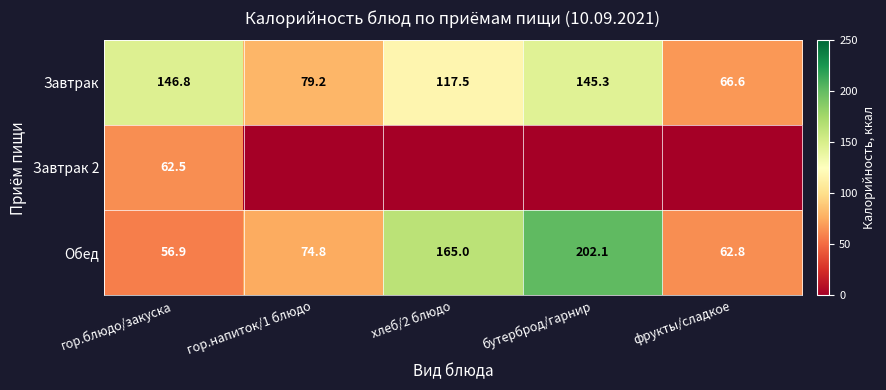

What is the spread (max minus min) of values at бутерброд/гарнир?

202.1